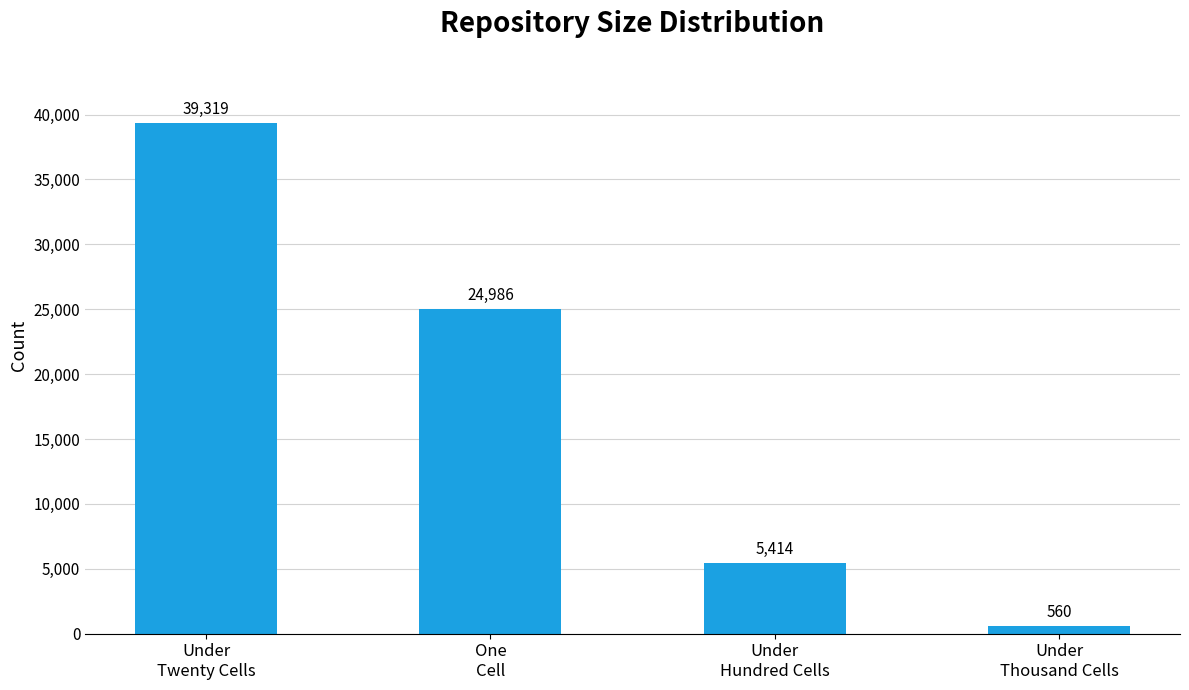

True or false: the data shows 5414 at Under
Hundred Cells.

True